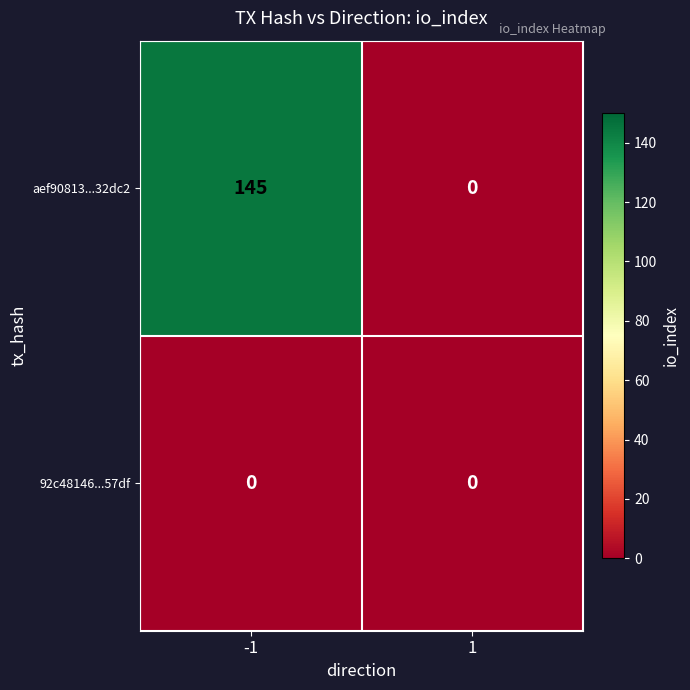

How many values in aef90813...32dc2 are above zero?

1